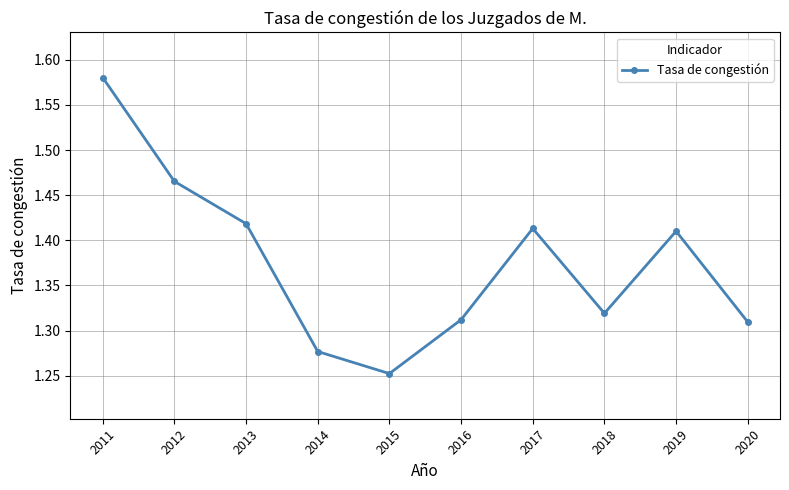

How many lines are shown in the chart?

1